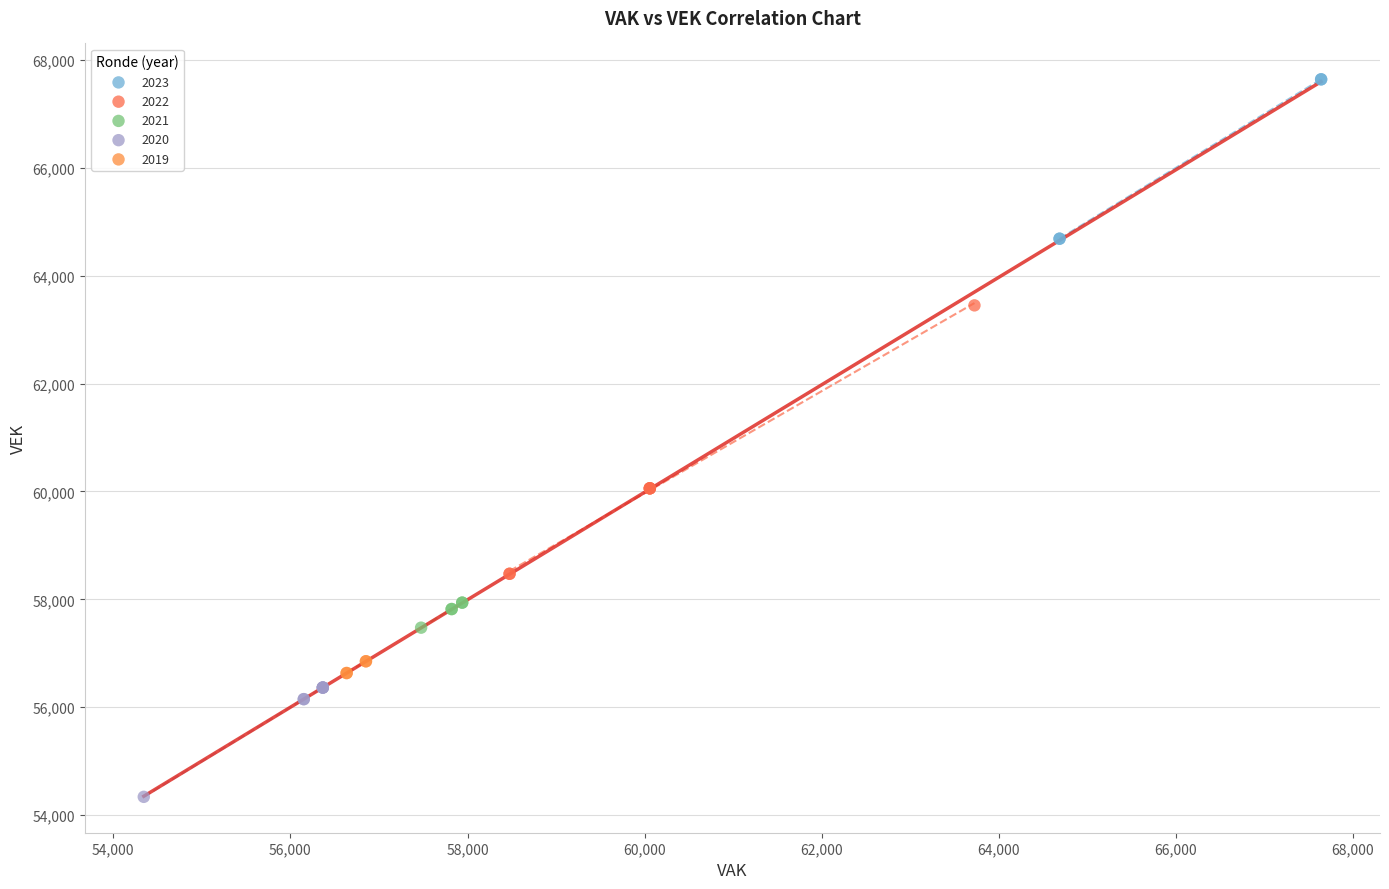

Which series reaches the maximum Y coordinate?

2023